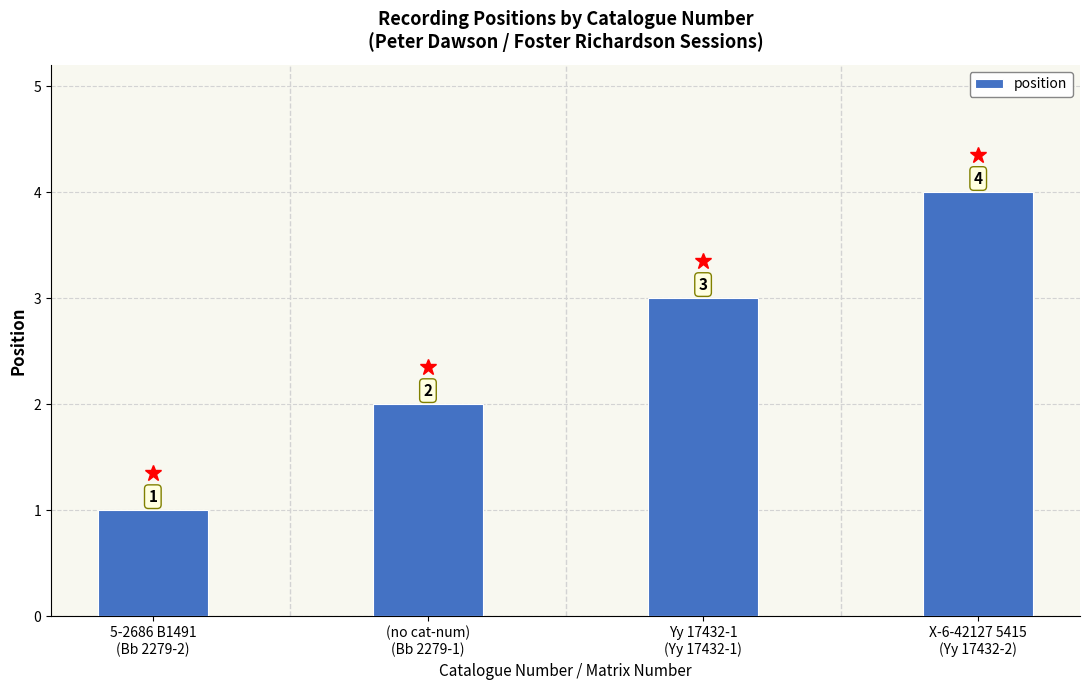

What is the minimum value shown in the chart?

1